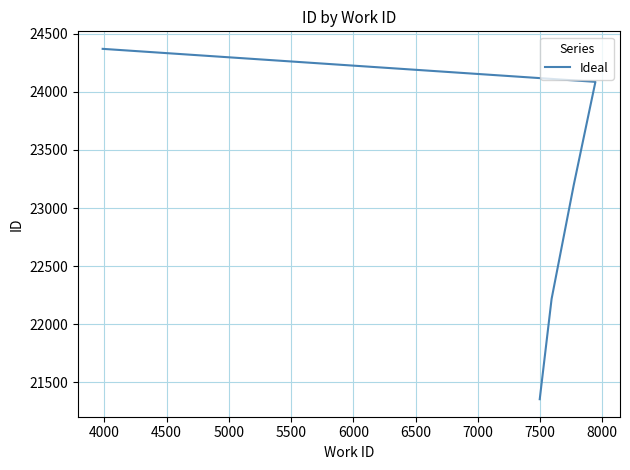

True or false: the data shows 34937 at 5000.

False